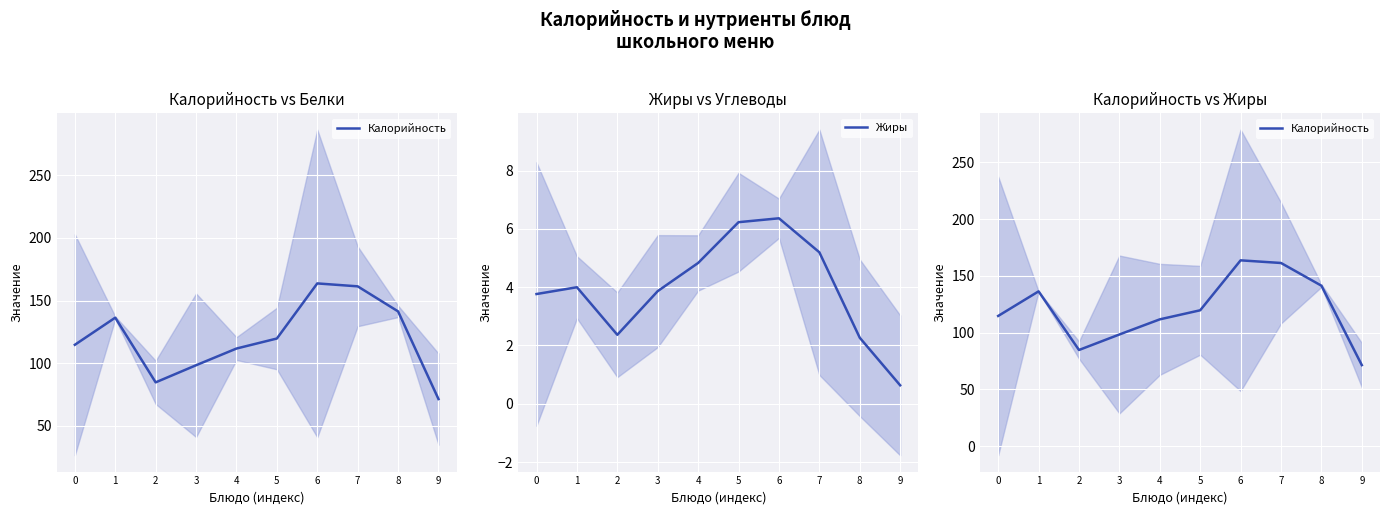

How many data points does each series have?

10